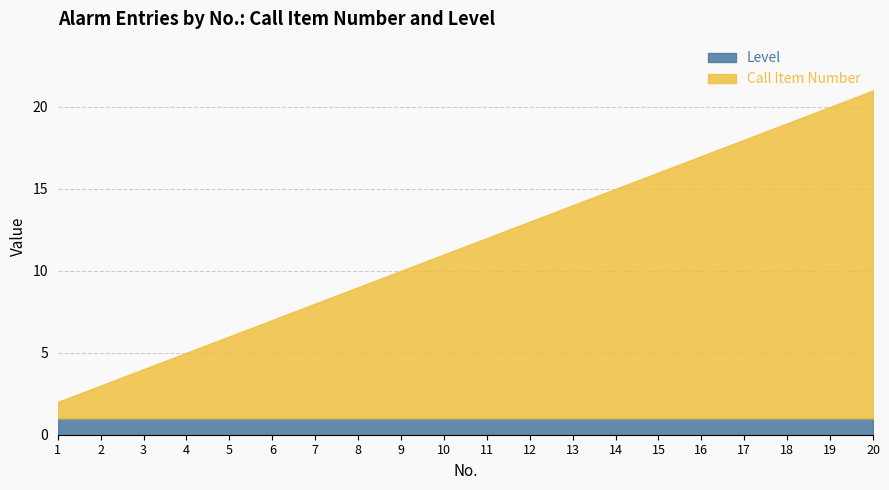

Reading left to right, extract all data points from this chart.

Level: 1	1	1	1	1	1	1	1	1	1	1	1	1	1	1	1	1	1	1	1
Call Item Number: 1	2	3	4	5	6	7	8	9	10	11	12	13	14	15	16	17	18	19	20